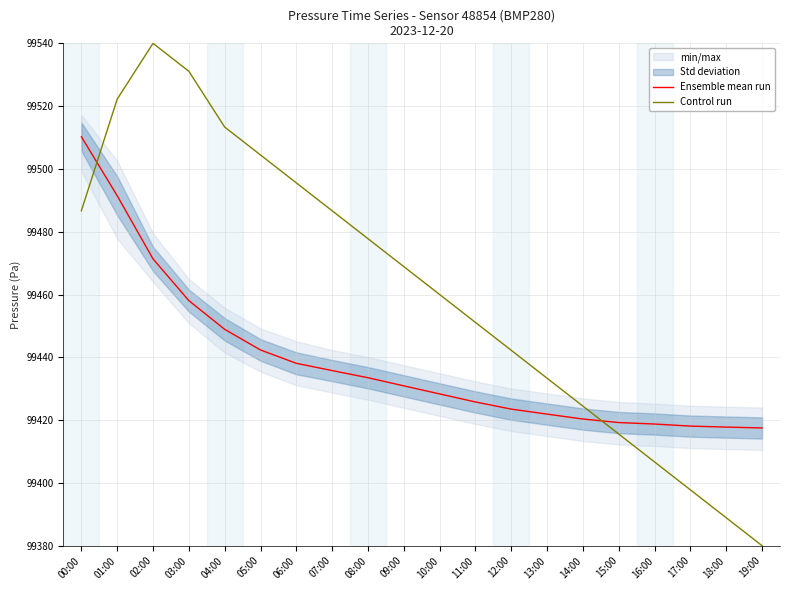

Which has a higher value, 07:00 or 09:00?

07:00